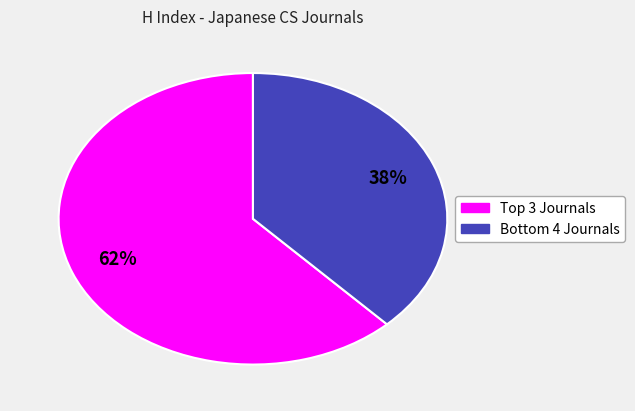

To the nearest percent, what is the average slice percentage?

50%